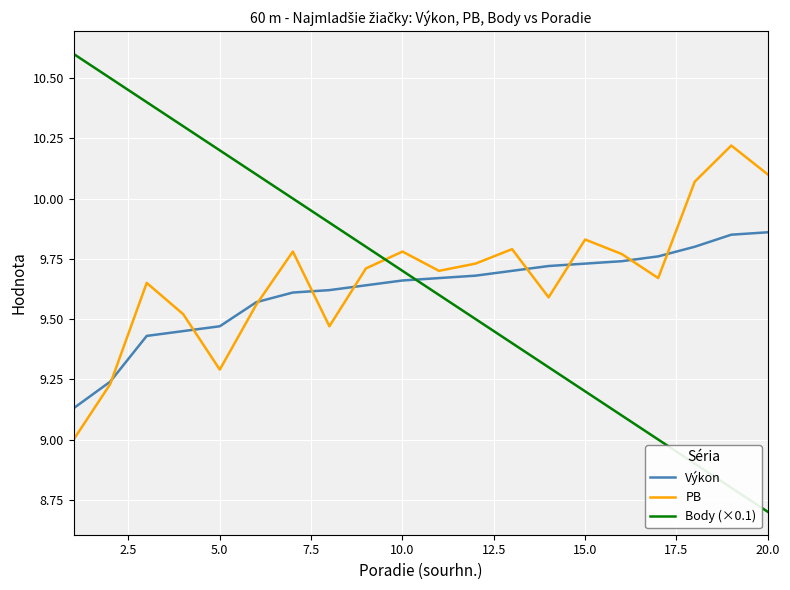

Which series has the widest spread of values?

Body (×0.1)